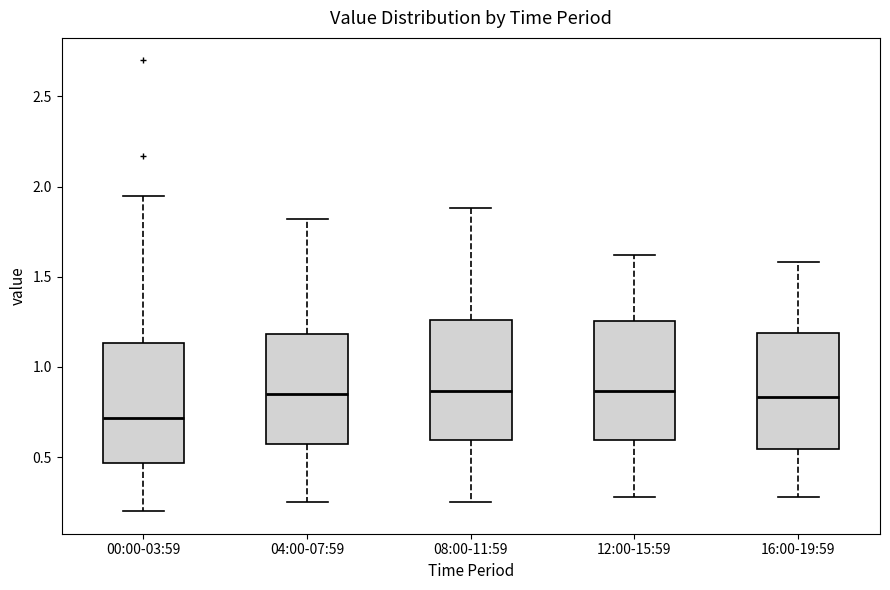

Reading left to right, transcribe this box plot: for each box, give where its median line is, the range the box spans, and where its two whiskers end, as read against the y-axis. The values are not printed on the chart, so give them approximately, as read against the axis.

00:00-03:59: median 0.70, box 0.45 to 1.15, whiskers 0.20 to 1.95
04:00-07:59: median 0.85, box 0.55 to 1.20, whiskers 0.25 to 1.80
08:00-11:59: median 0.85, box 0.60 to 1.25, whiskers 0.25 to 1.90
12:00-15:59: median 0.85, box 0.60 to 1.25, whiskers 0.30 to 1.60
16:00-19:59: median 0.85, box 0.55 to 1.20, whiskers 0.30 to 1.60